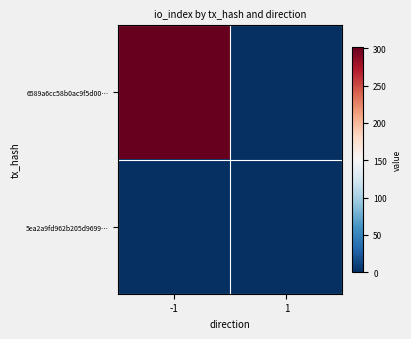

Rank the series at 1 from highest to lowest value.

5ea2a9fd962b205d9699…, 6589a6cc58b0ac9f5d00…